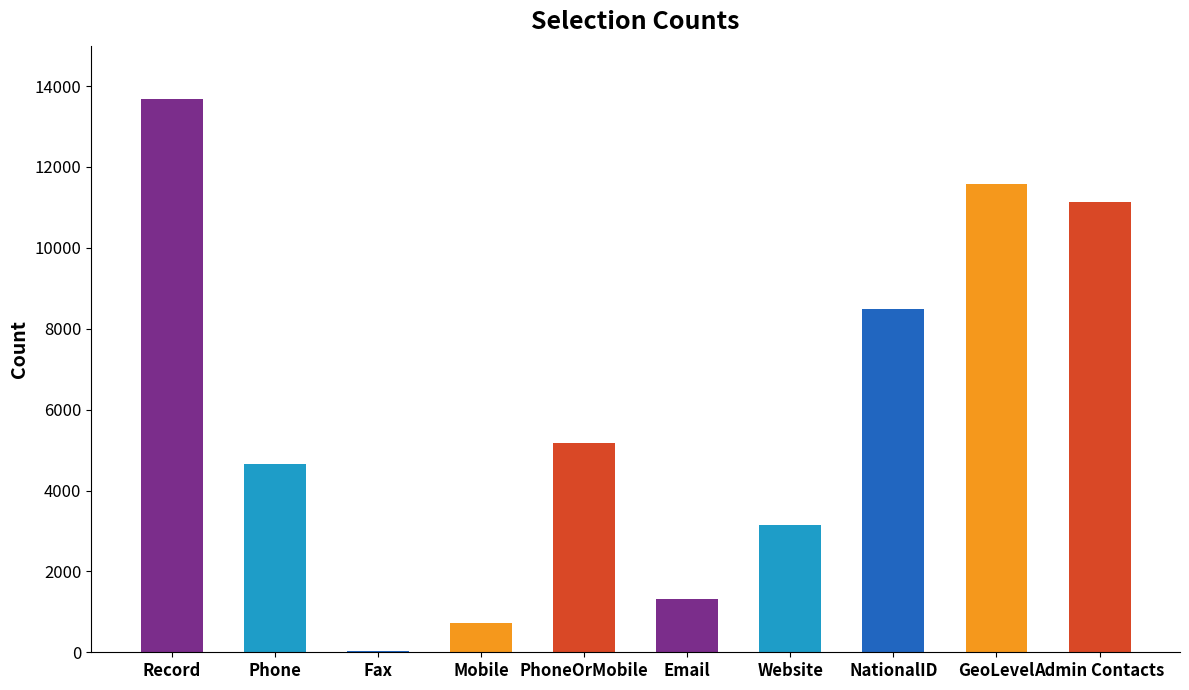

At which label is the value closest to 6856?

NationalID